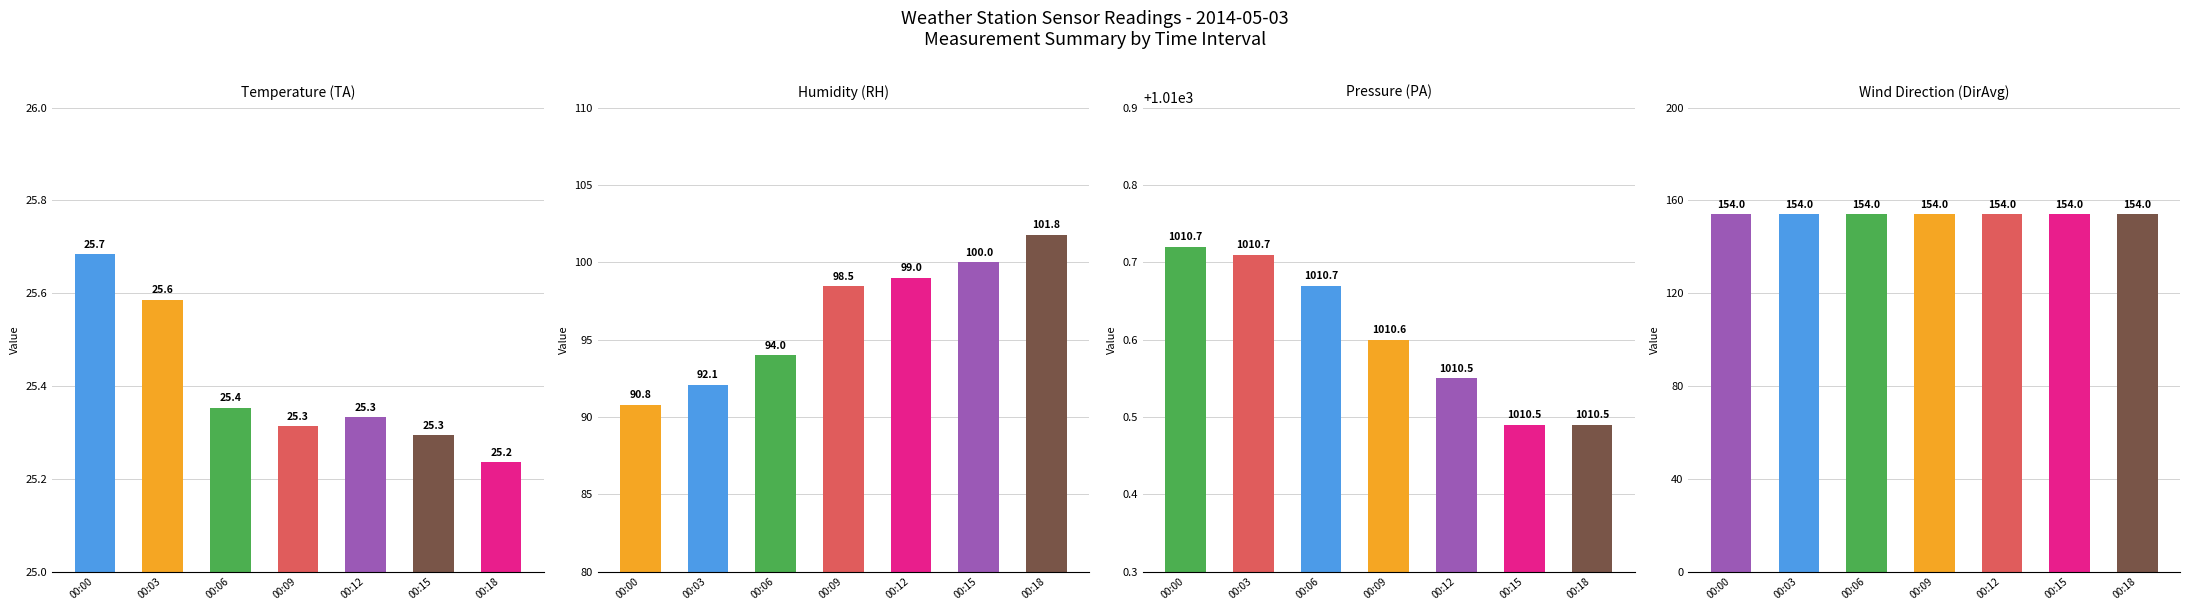

Which series has the largest total across all categories?

Pressure (PA)